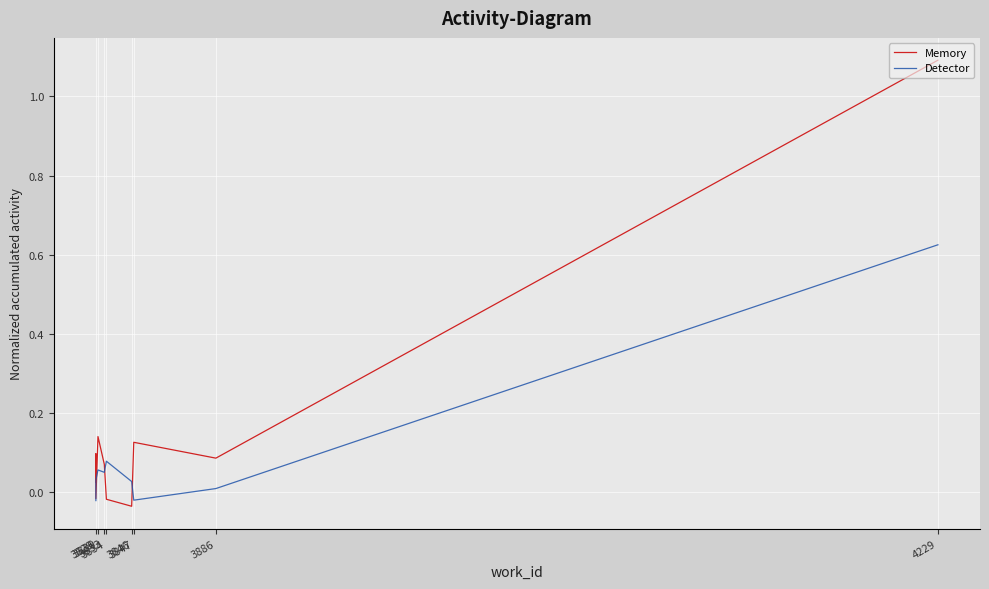

Rank the series at 3829 from highest to lowest value.

Memory, Detector